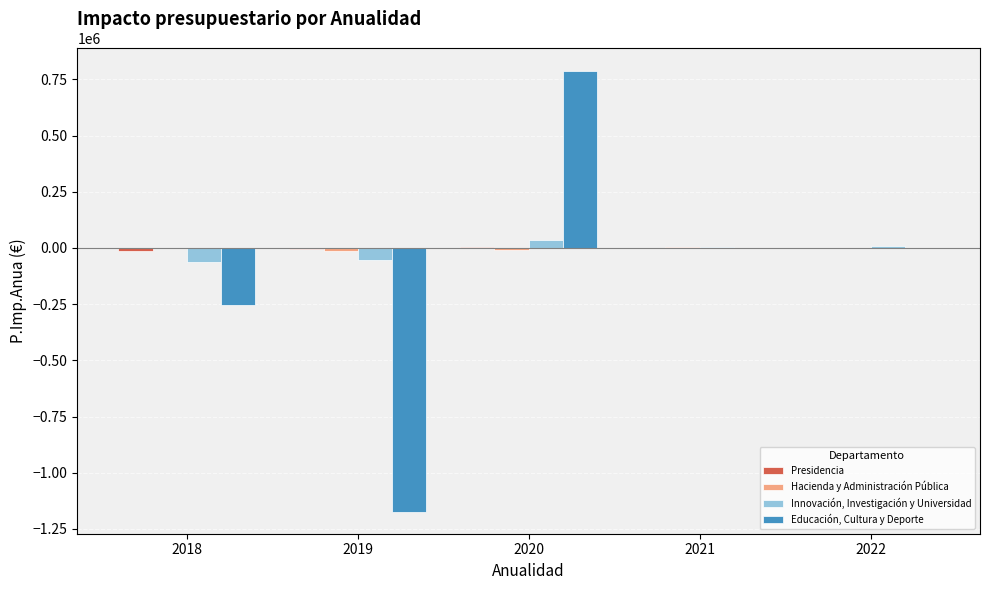

Which series has the largest range (max minus min)?

Educación, Cultura y Deporte